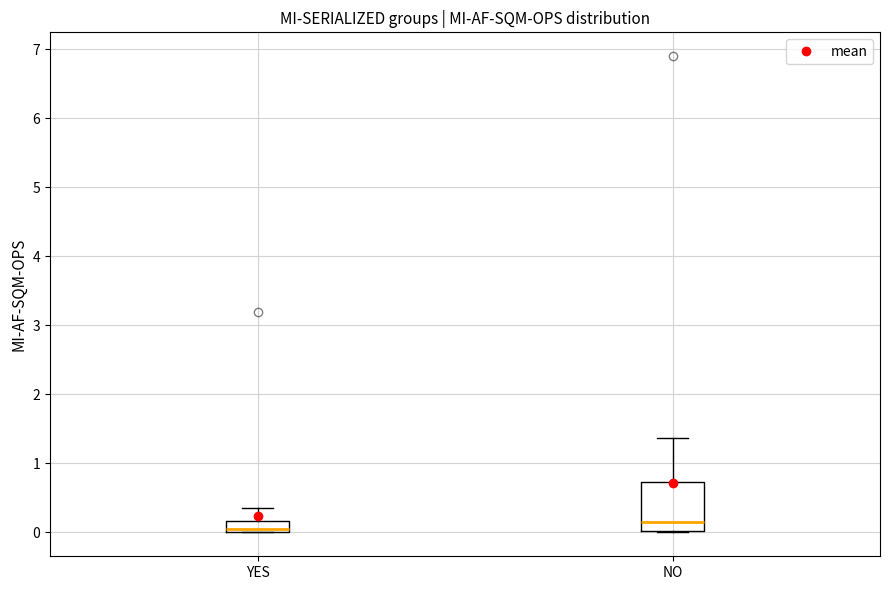

Reading left to right, transcribe this box plot: for each box, give where its median line is, the range the box spans, and where its two whiskers end, as read against the y-axis. The values are not printed on the chart, so give them approximately, as read against the axis.

YES: median 0.0 (just above the box's lower edge), box 0.0 to 0.2, whiskers 0.0 to 0.4
NO: median 0.2, box 0.0 to 0.7, whiskers 0.0 to 1.4